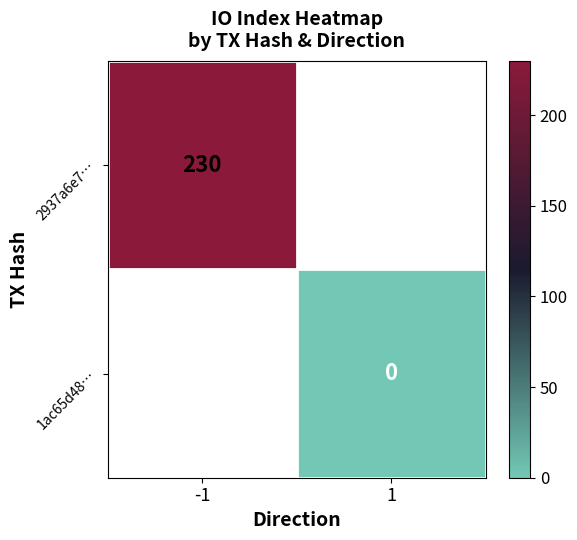

The value of 2937a6e7… at -1 is 230. True or false?

True